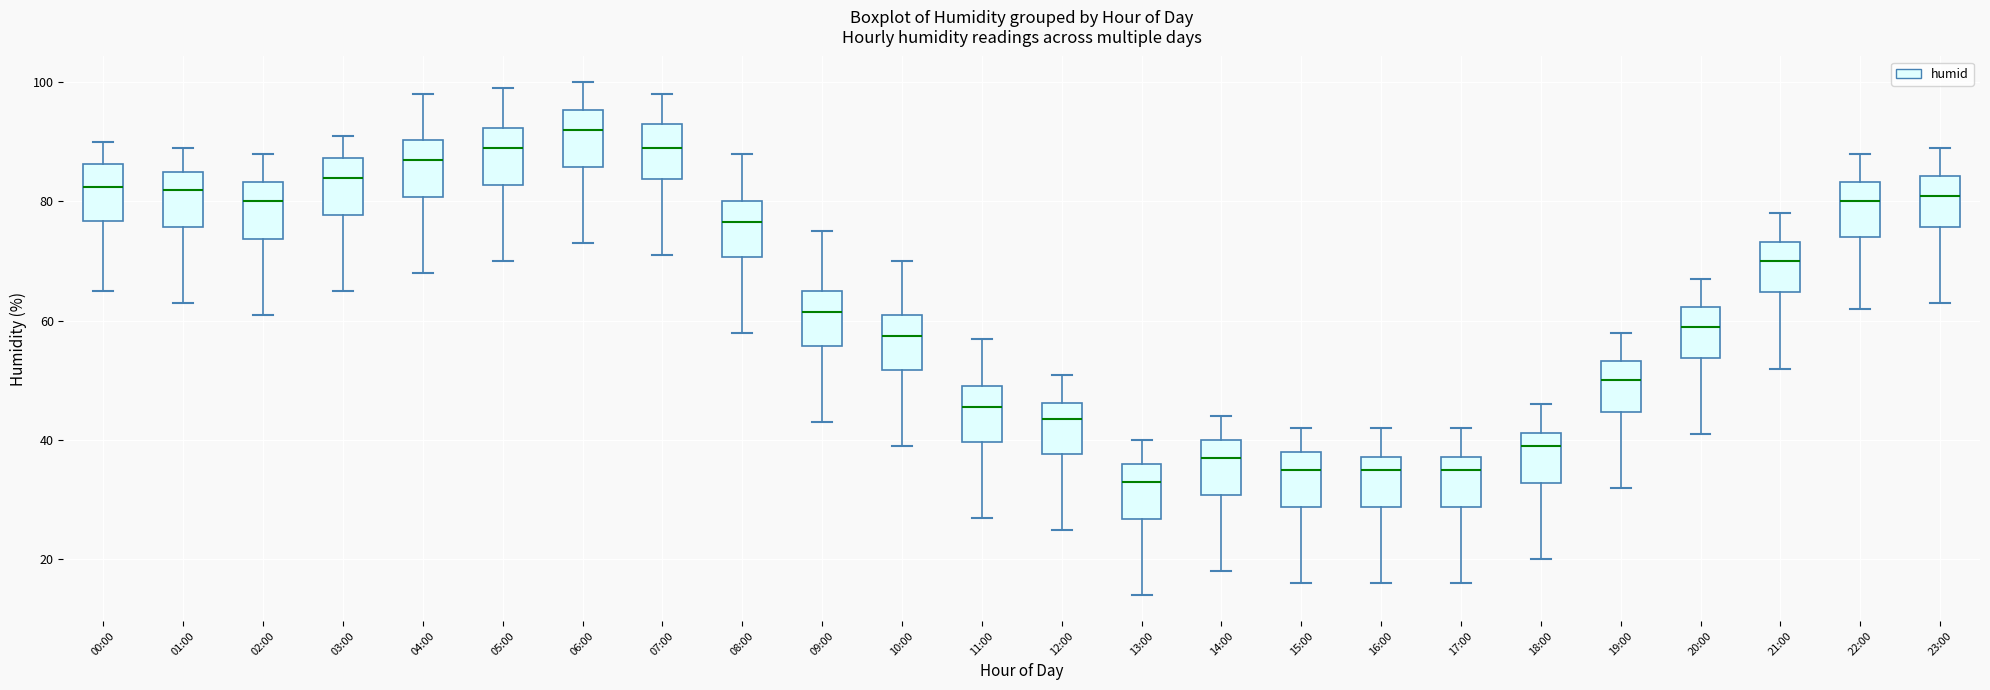

Reading left to right, read every box against the y-axis: the position of its median line, the range the box covers, and the ends of its whiskers. The values are not printed on the chart, so give them approximately, as read against the axis.

00:00: median 82, box 76 to 86, whiskers 66 to 90
01:00: median 82, box 76 to 86, whiskers 64 to 90
02:00: median 80, box 74 to 84, whiskers 62 to 88
03:00: median 84, box 78 to 88, whiskers 66 to 92
04:00: median 88, box 80 to 90, whiskers 68 to 98
05:00: median 90, box 82 to 92, whiskers 70 to 100
06:00: median 92, box 86 to 96, whiskers 74 to 100
07:00: median 90, box 84 to 94, whiskers 72 to 98
08:00: median 76, box 70 to 80, whiskers 58 to 88
09:00: median 62, box 56 to 66, whiskers 44 to 76
10:00: median 58, box 52 to 62, whiskers 40 to 70
11:00: median 46, box 40 to 50, whiskers 28 to 58
12:00: median 44, box 38 to 46, whiskers 26 to 52
13:00: median 34, box 26 to 36, whiskers 14 to 40
14:00: median 38, box 30 to 40, whiskers 18 to 44
15:00: median 36, box 28 to 38, whiskers 16 to 42
16:00: median 36, box 28 to 38, whiskers 16 to 42
17:00: median 36, box 28 to 38, whiskers 16 to 42
18:00: median 40, box 32 to 42, whiskers 20 to 46
19:00: median 50, box 44 to 54, whiskers 32 to 58
20:00: median 60, box 54 to 62, whiskers 42 to 68
21:00: median 70, box 64 to 74, whiskers 52 to 78
22:00: median 80, box 74 to 84, whiskers 62 to 88
23:00: median 82, box 76 to 84, whiskers 64 to 90